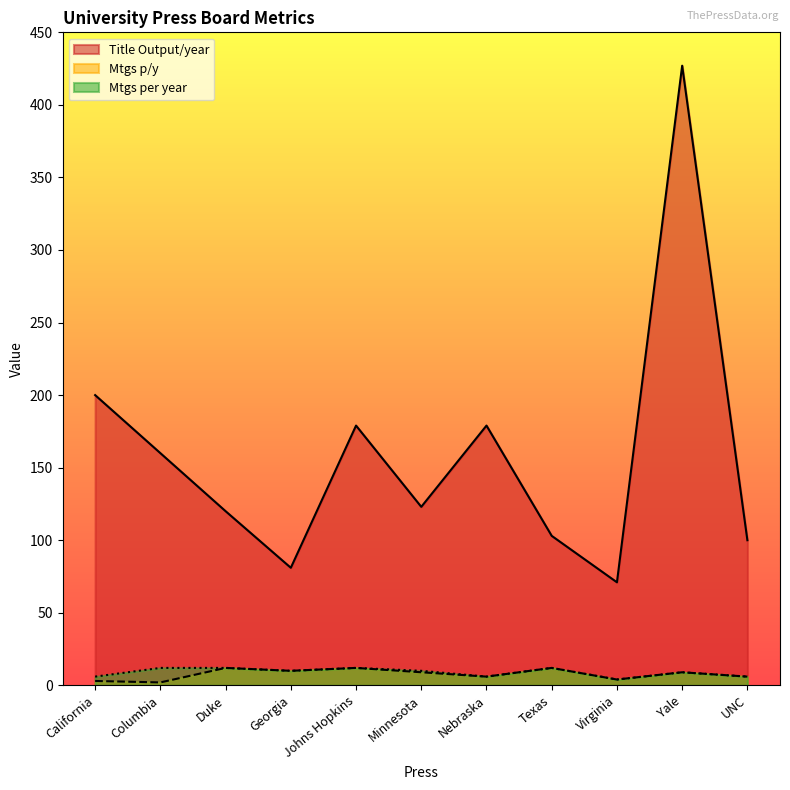

What are all the series names shown in the legend?

Title Output/year, Mtgs p/y, Mtgs per year